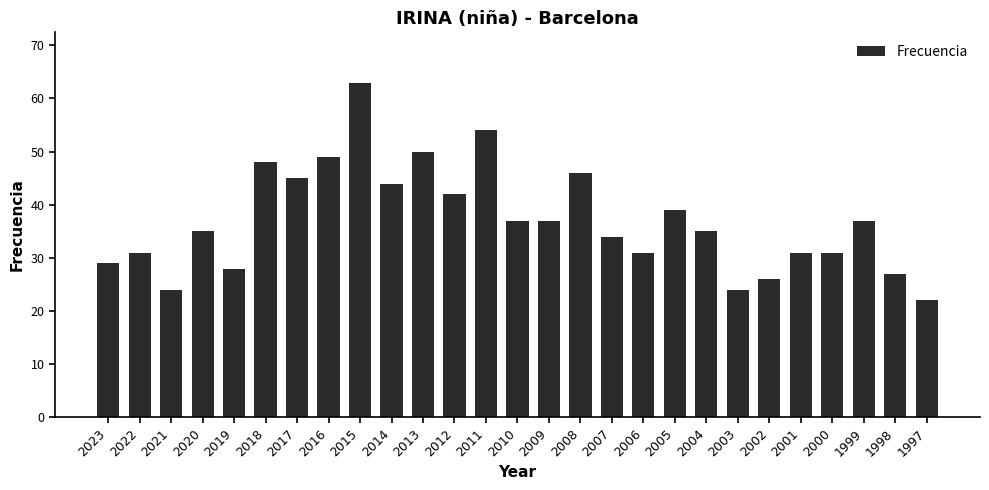

Which label corresponds to the largest value in the chart?

2015